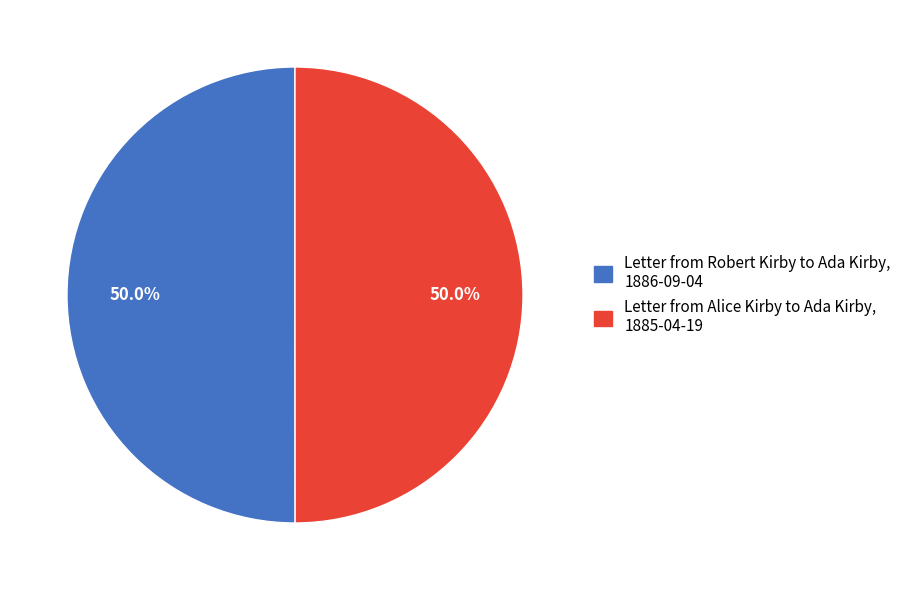

Approximately how many times larger is the value at Letter from Alice Kirby to Ada Kirby, 1885-04-19 compared to Letter from Robert Kirby to Ada Kirby, 1886-09-04?

1.0